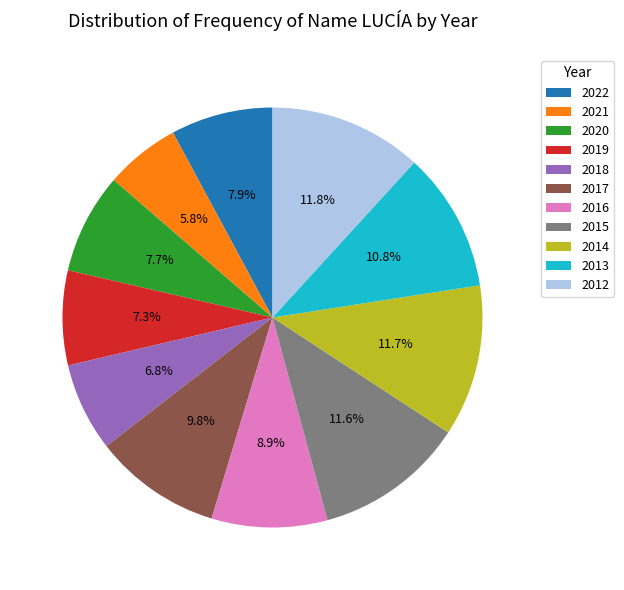

What is the smallest slice in the pie chart?

2021